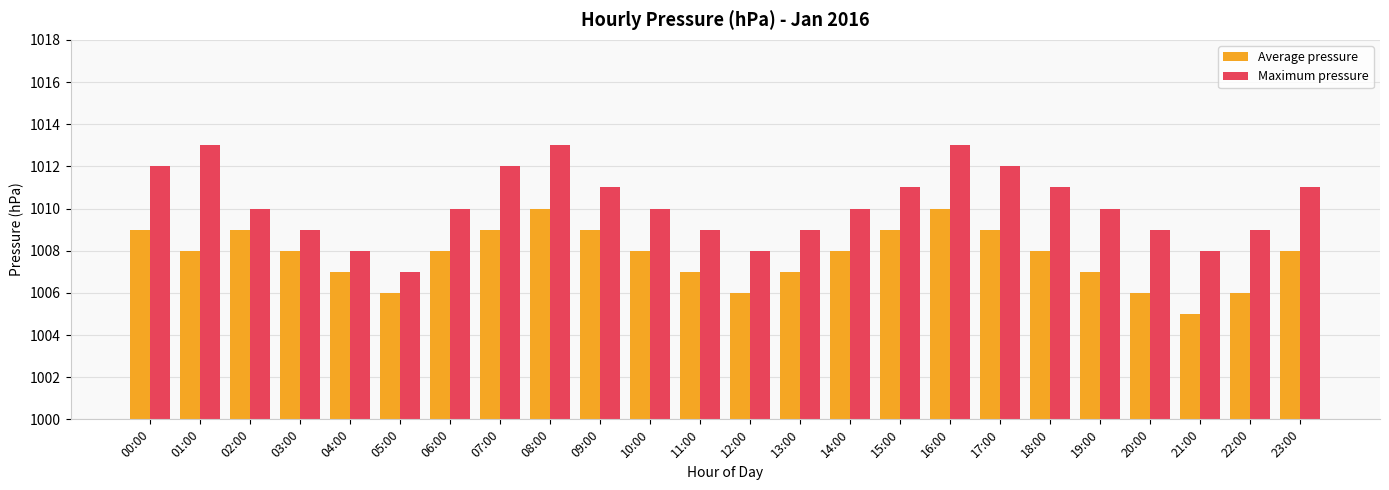

What is the smallest value displayed?

1005